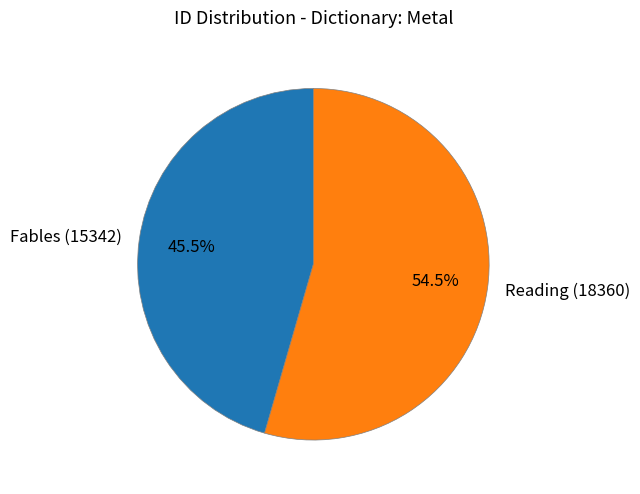

Approximately how many times larger is the value at Reading (18360) compared to Fables (15342)?

1.2